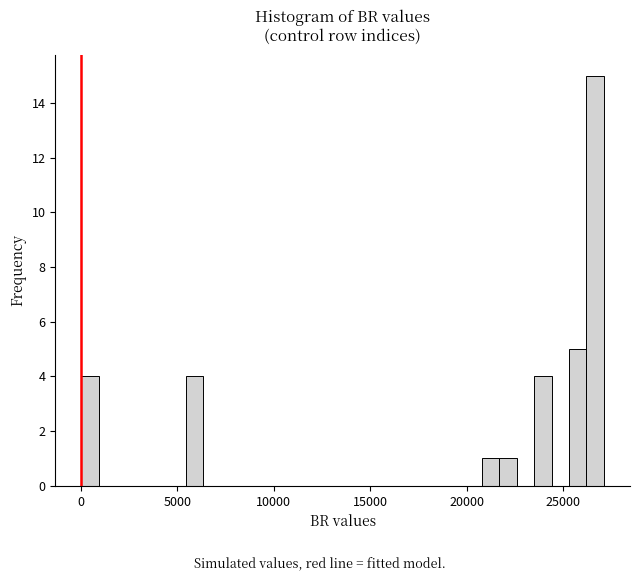

Read against the x-axis, roughly where is the centre of the tallest bar?

26500